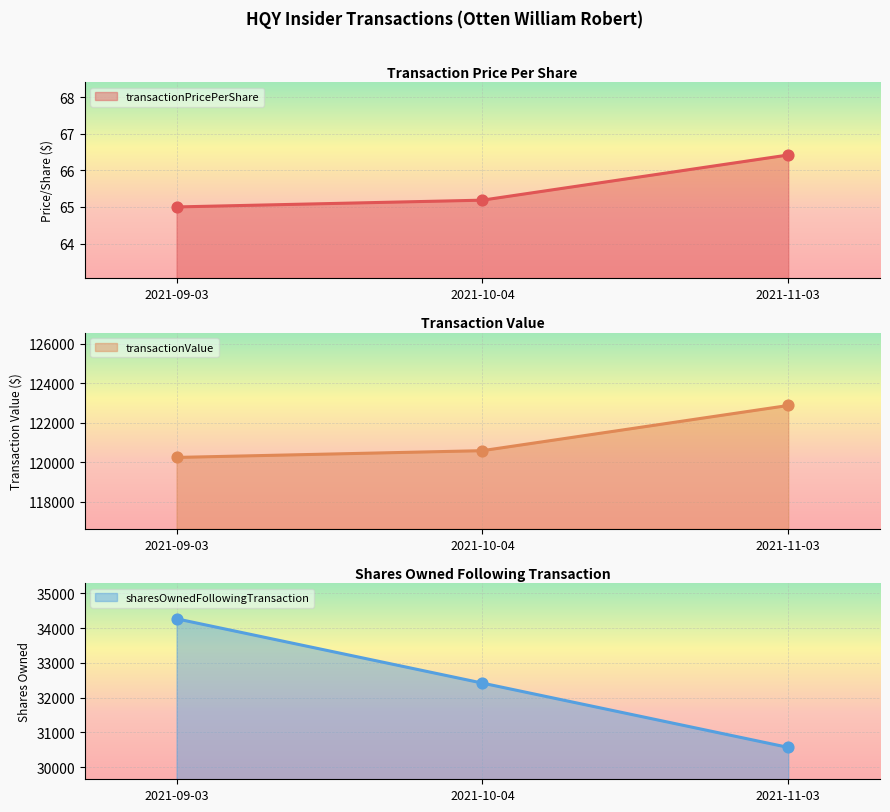

Which series has the largest total across all categories?

transactionValue